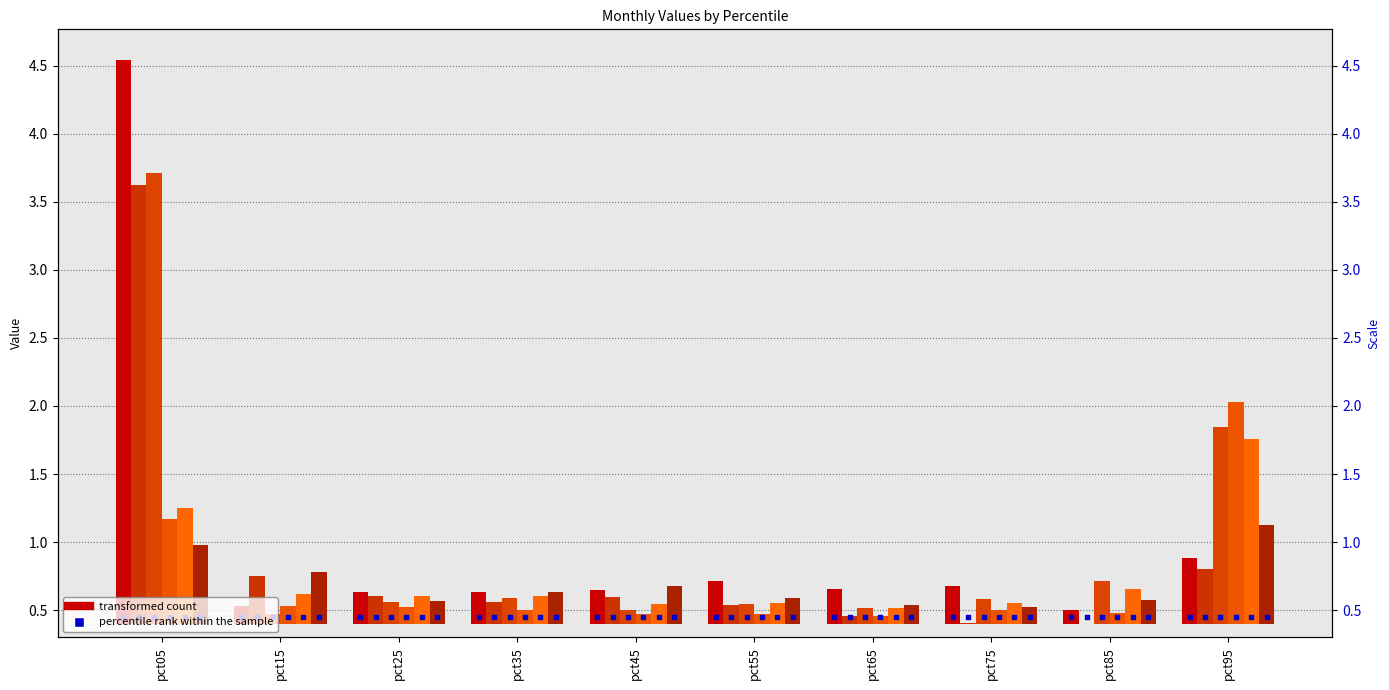

At which category is the sum across all series the highest?

pct05